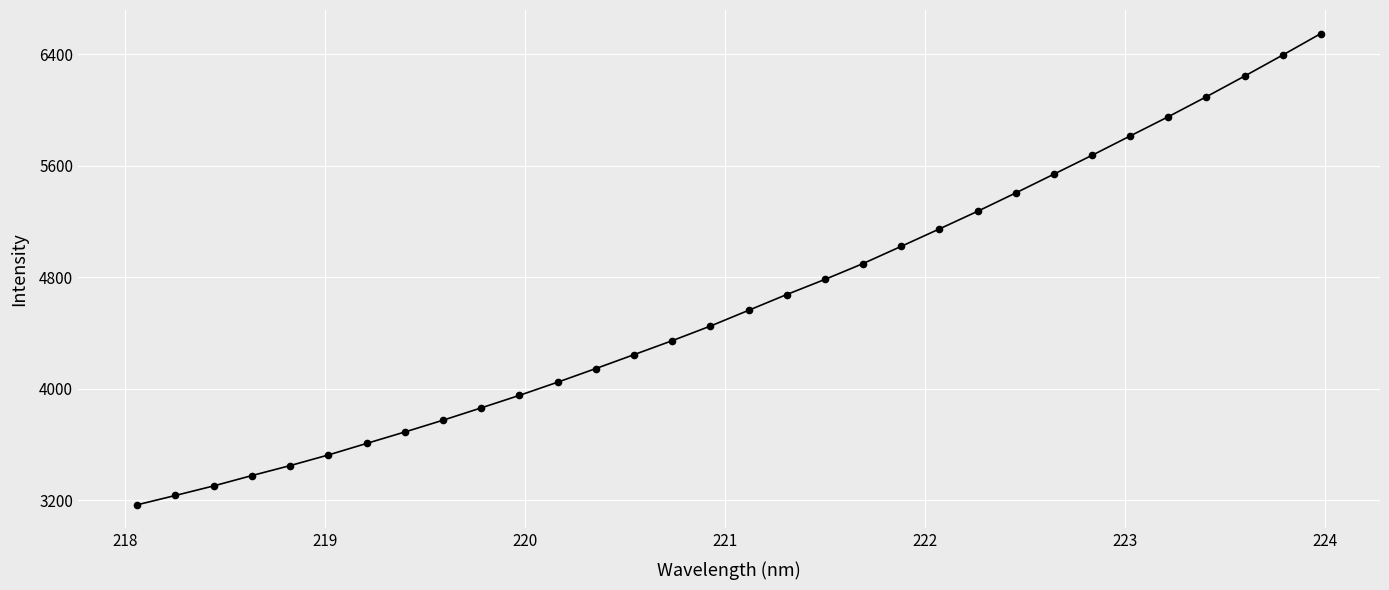

What is the difference between the maximum and second lowest values?

3314.4